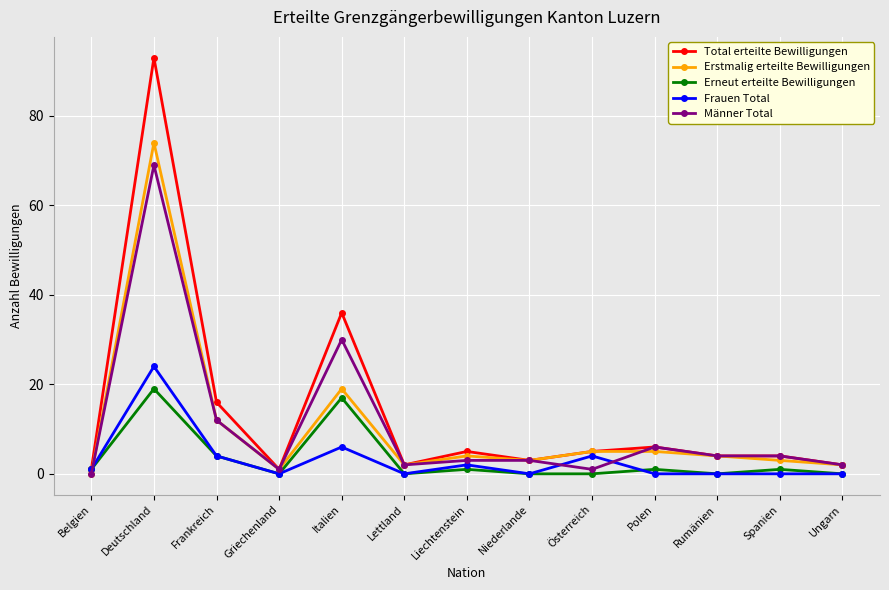

Where is the first local minimum for Total erteilte Bewilligungen?

Griechenland